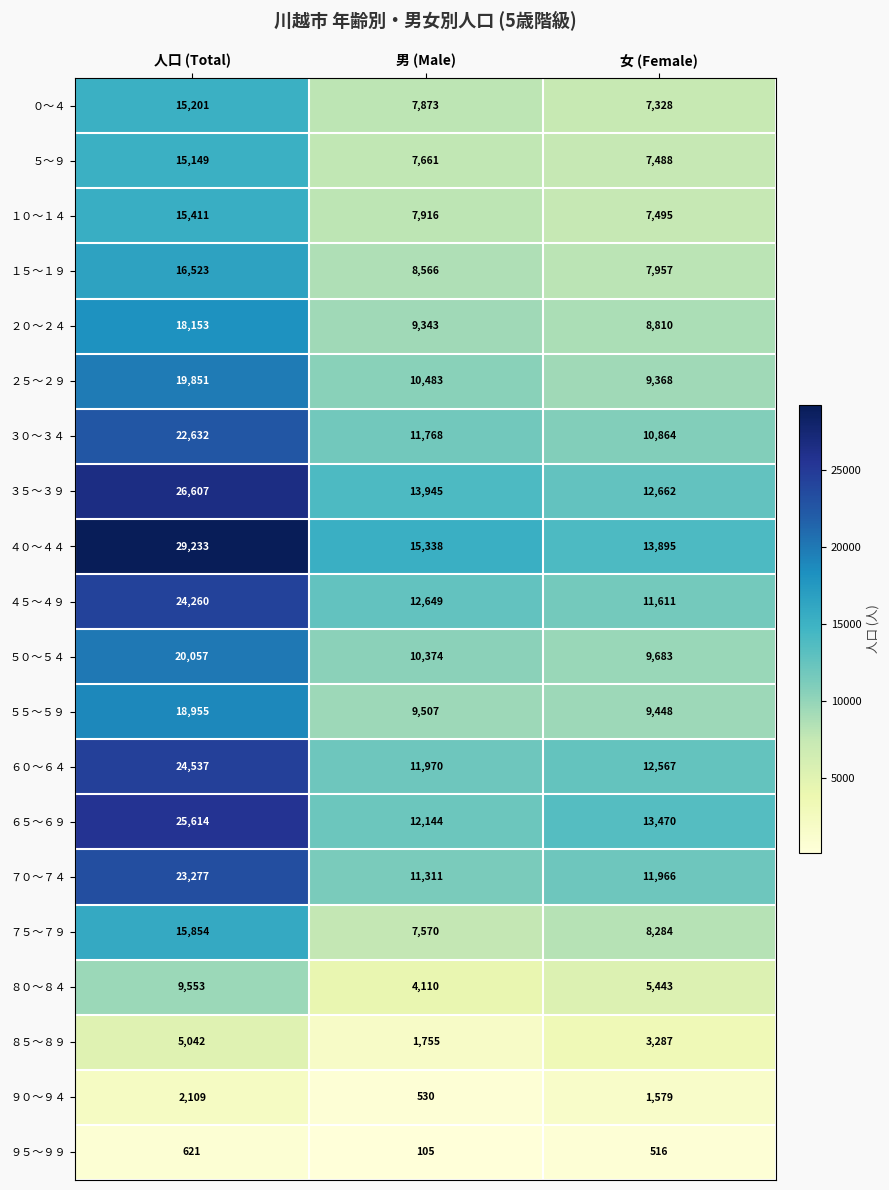

Between 人口 (Total) and 女 (Female), which series saw the biggest shift?

４０～４４